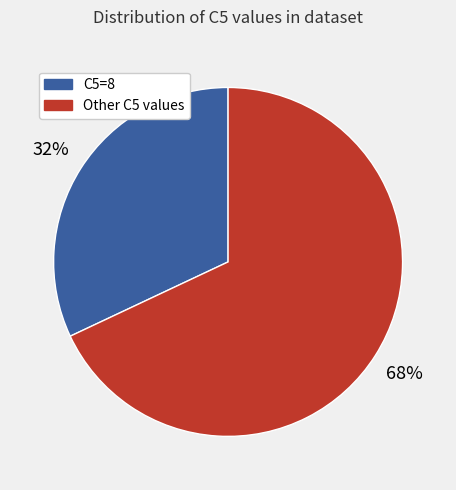

To the nearest percent, what is the difference between the largest and smallest slice percentages?

36%